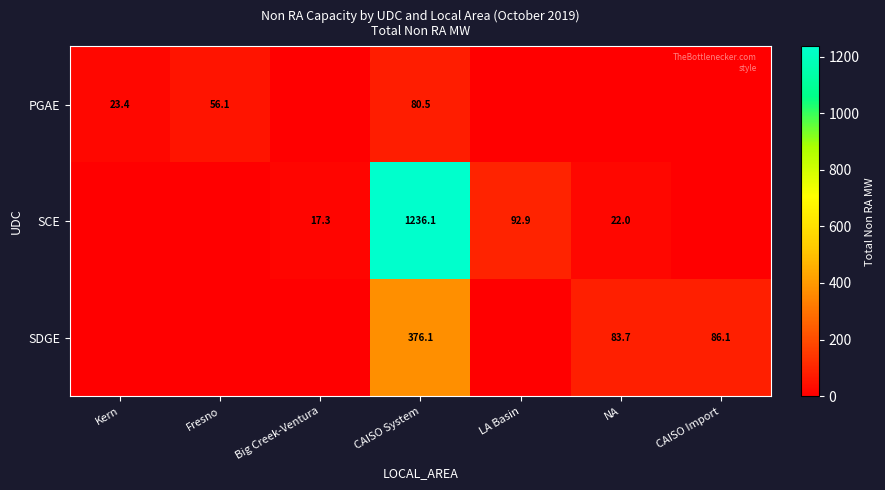

The value of SDGE at CAISO System is 158.8. True or false?

False